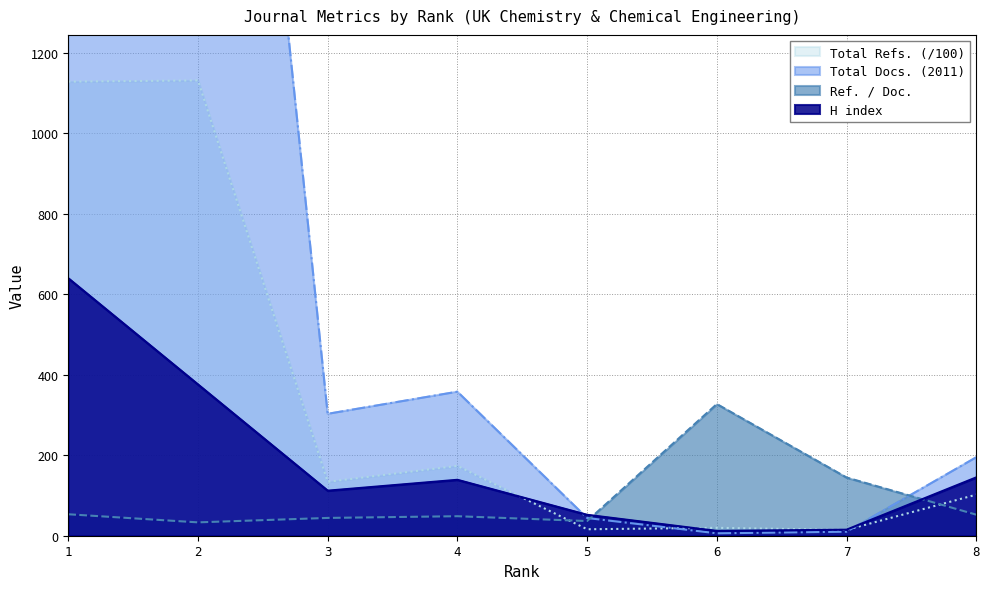

What is the average value of the H index series?

186.4